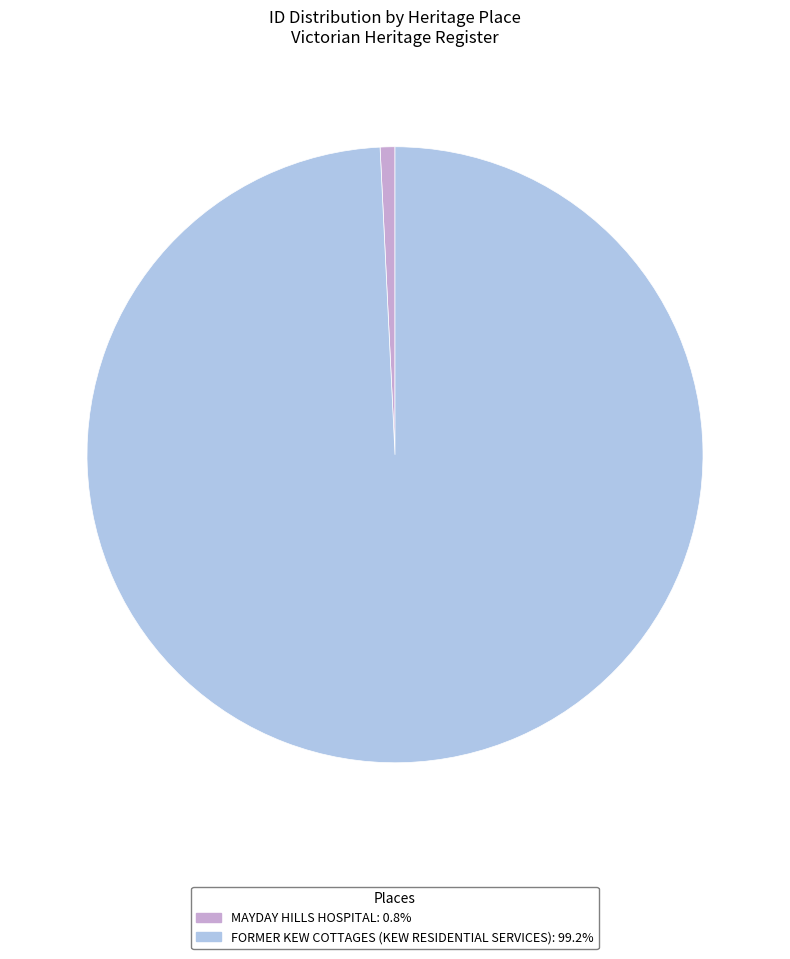

Rank the categories by value from highest to lowest.

FORMER KEW COTTAGES (KEW RESIDENTIAL SERVICES), MAYDAY HILLS HOSPITAL